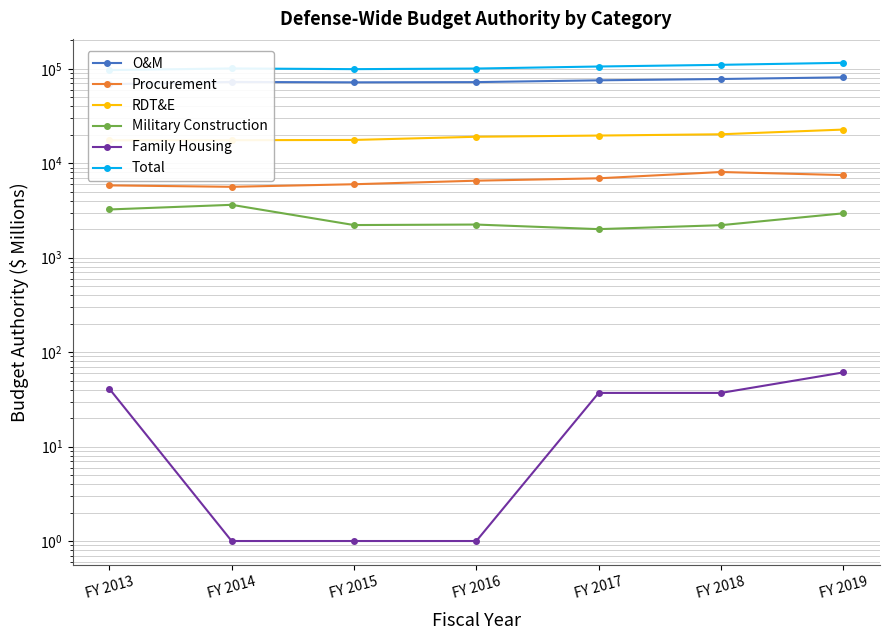

What is the minimum value shown in the chart?

1